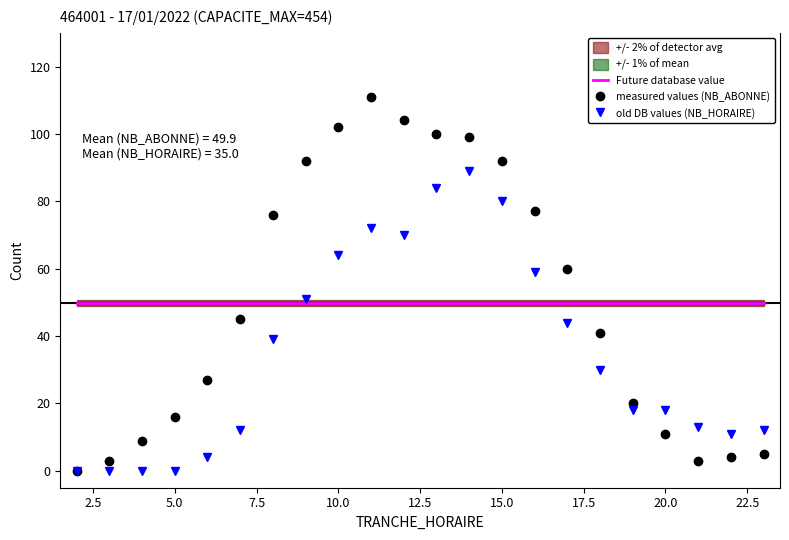

After their last crossing, which series has the higher values: old DB values (NB_HORAIRE) or measured values (NB_ABONNE)?

old DB values (NB_HORAIRE)